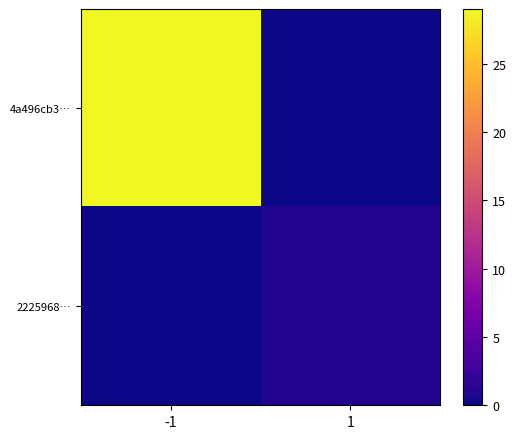

Reading right to left, extract all data points from this chart.

4a496cb3…: 1=0	-1=29
2225968…: 1=1	-1=0